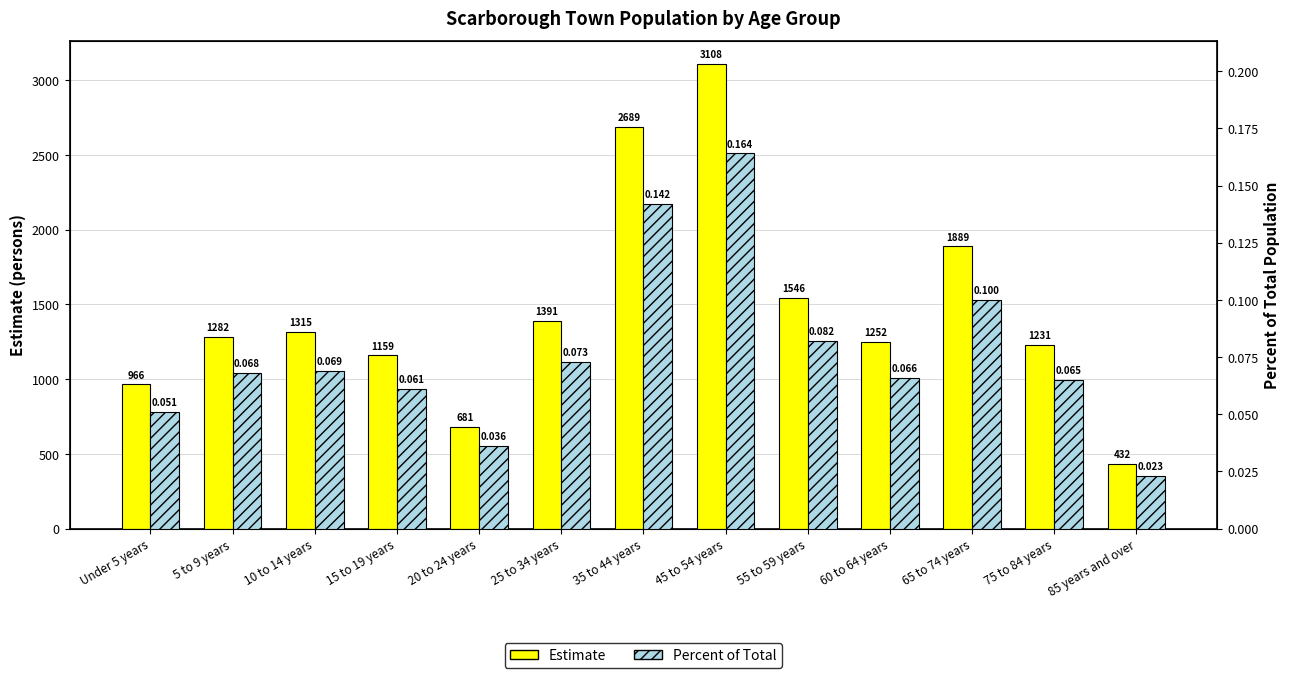

What is the difference between the second highest and second lowest values in the Estimate series?

2008.0